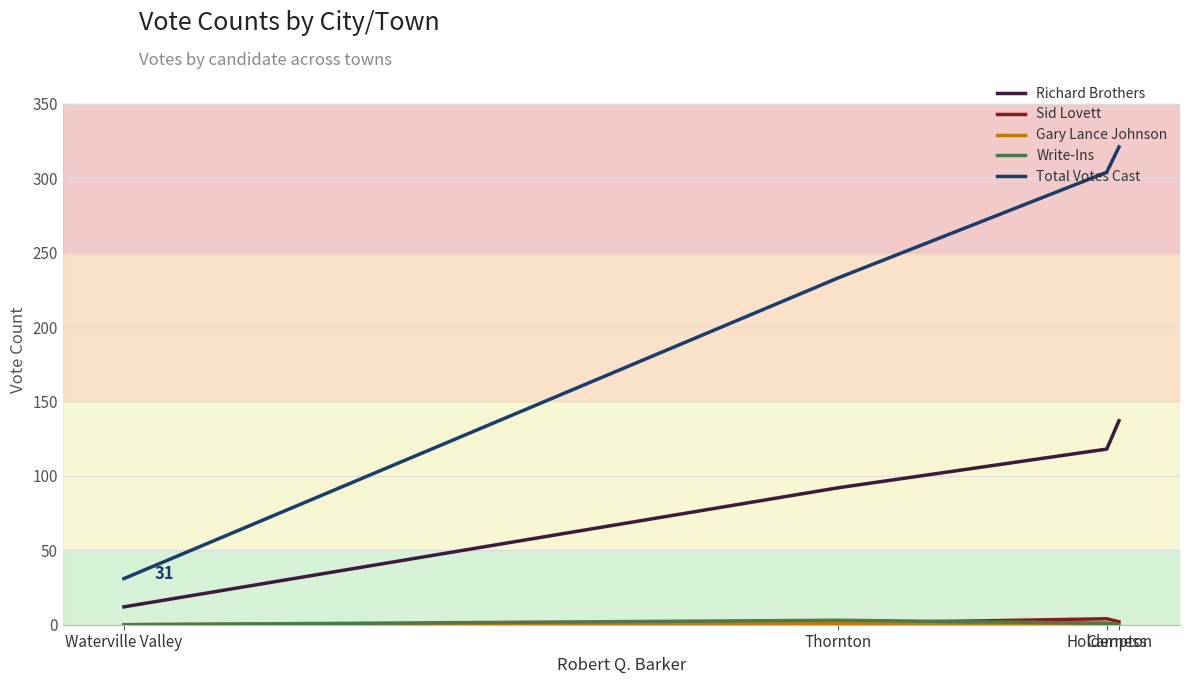

What is the sum of all Sid Lovett values?

7